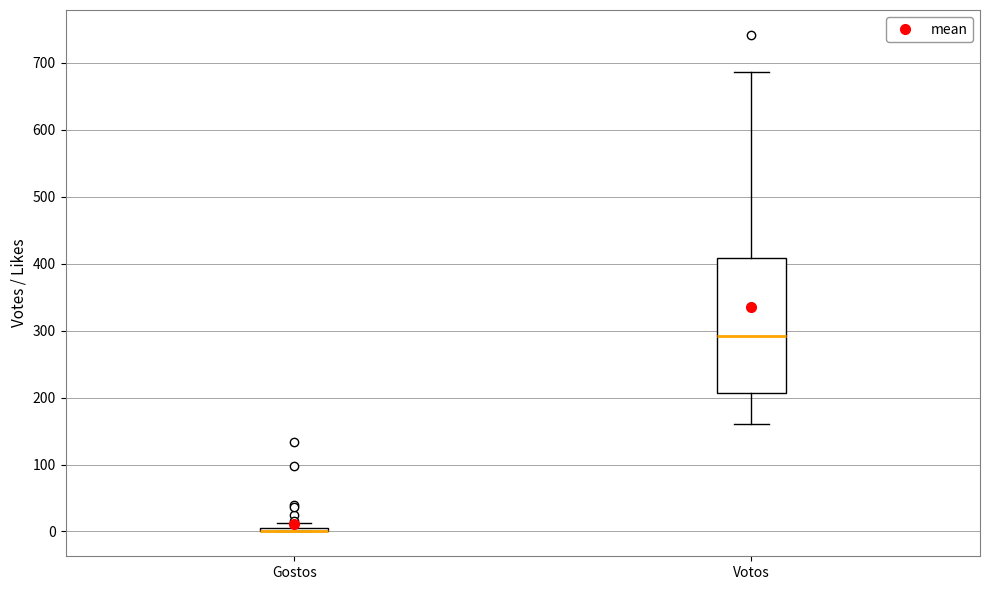

Where does the median line of the box for Votos sit on the y-axis? The values are not printed on the chart, so give them approximately, as read against the axis.

290